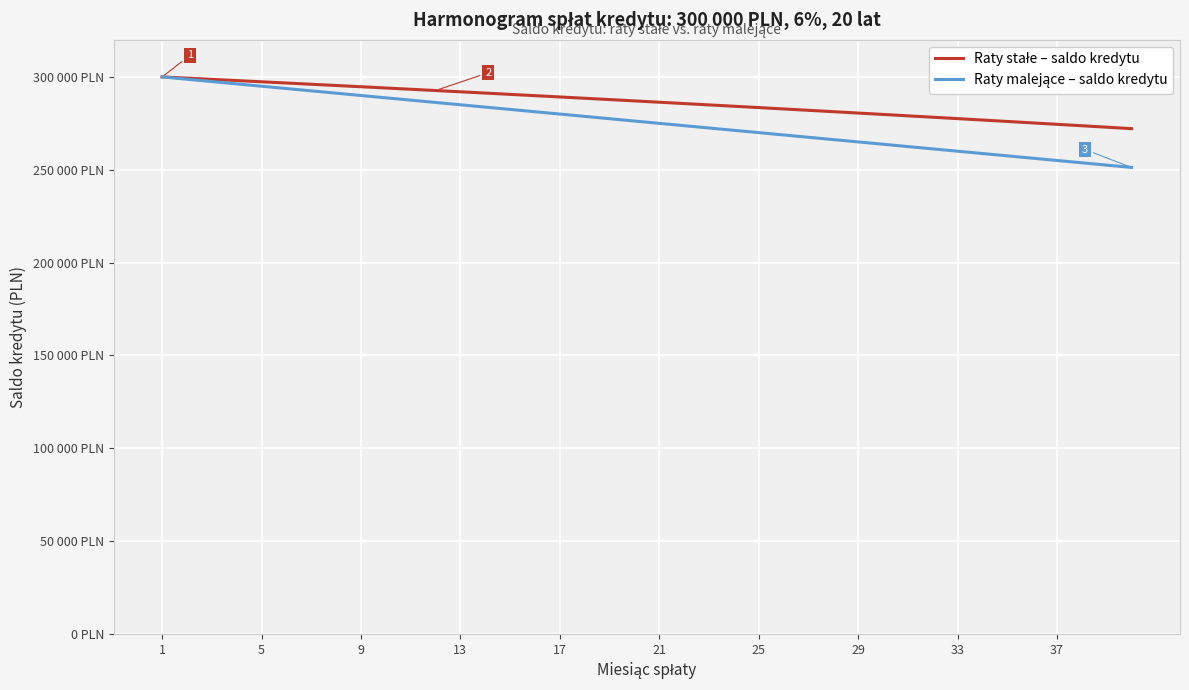

Is this an area chart (filled region under the line)?

No